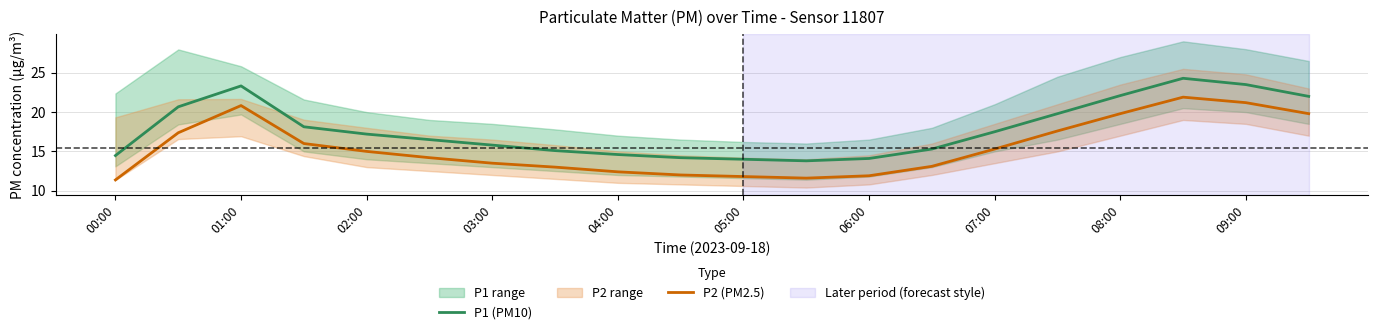

Which label corresponds to the smallest value in the chart?

00:00